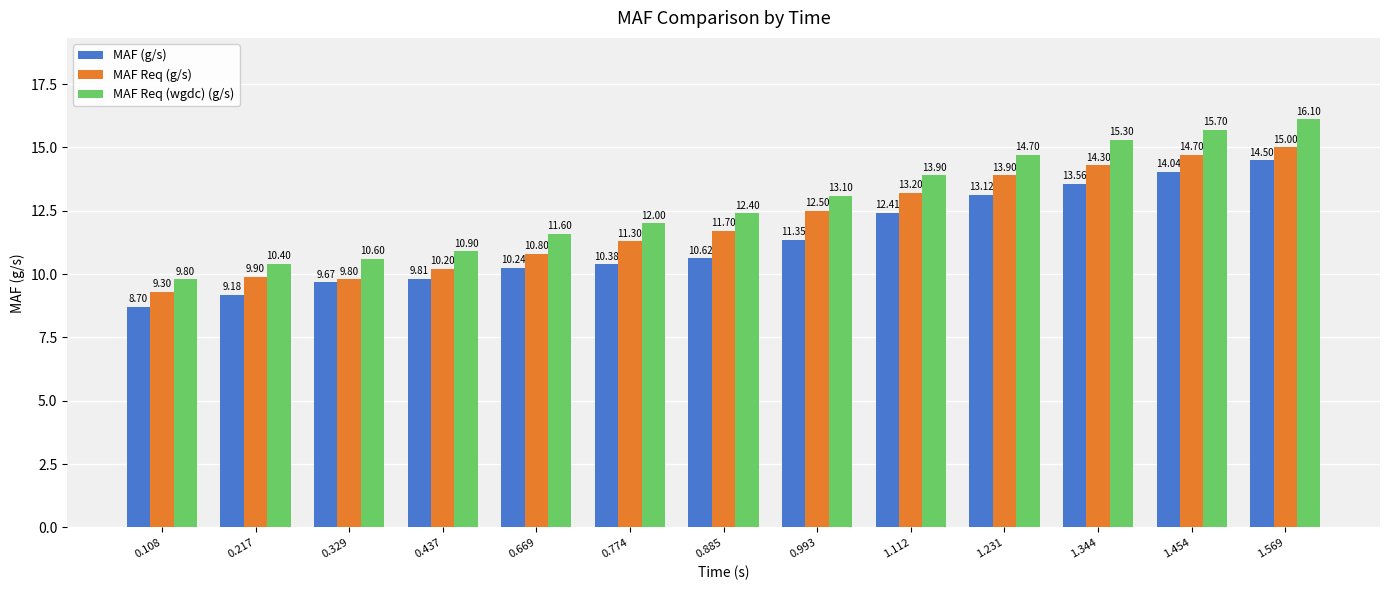

Rank the series by their maximum value, from lowest to highest.

MAF (g/s), MAF Req (g/s), MAF Req (wgdc) (g/s)